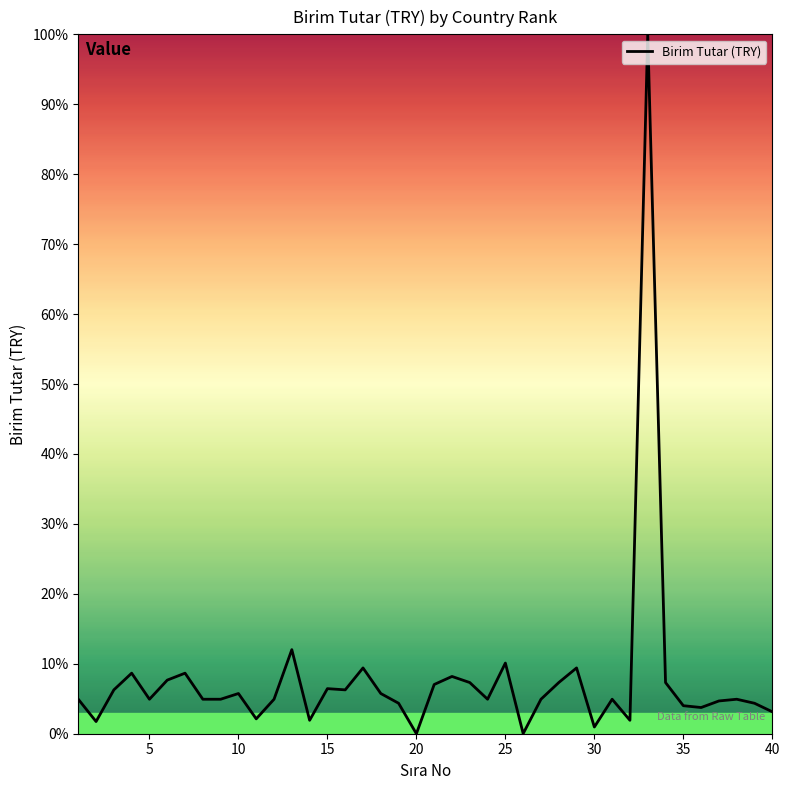

What is the maximum value shown in the chart?

100.0